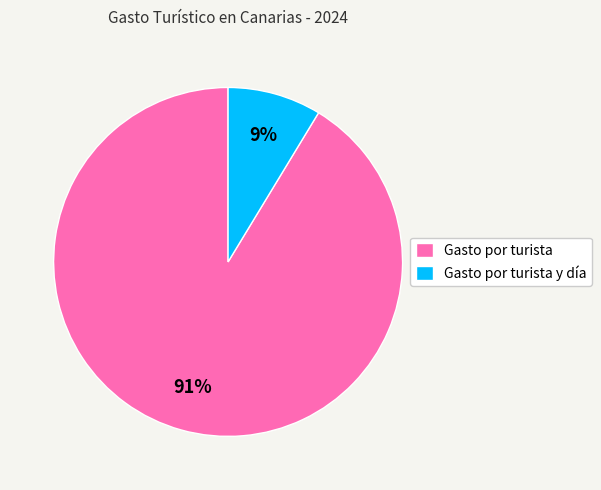

What is the ratio of the value at Gasto por turista y día to the value at Gasto por turista?

0.1